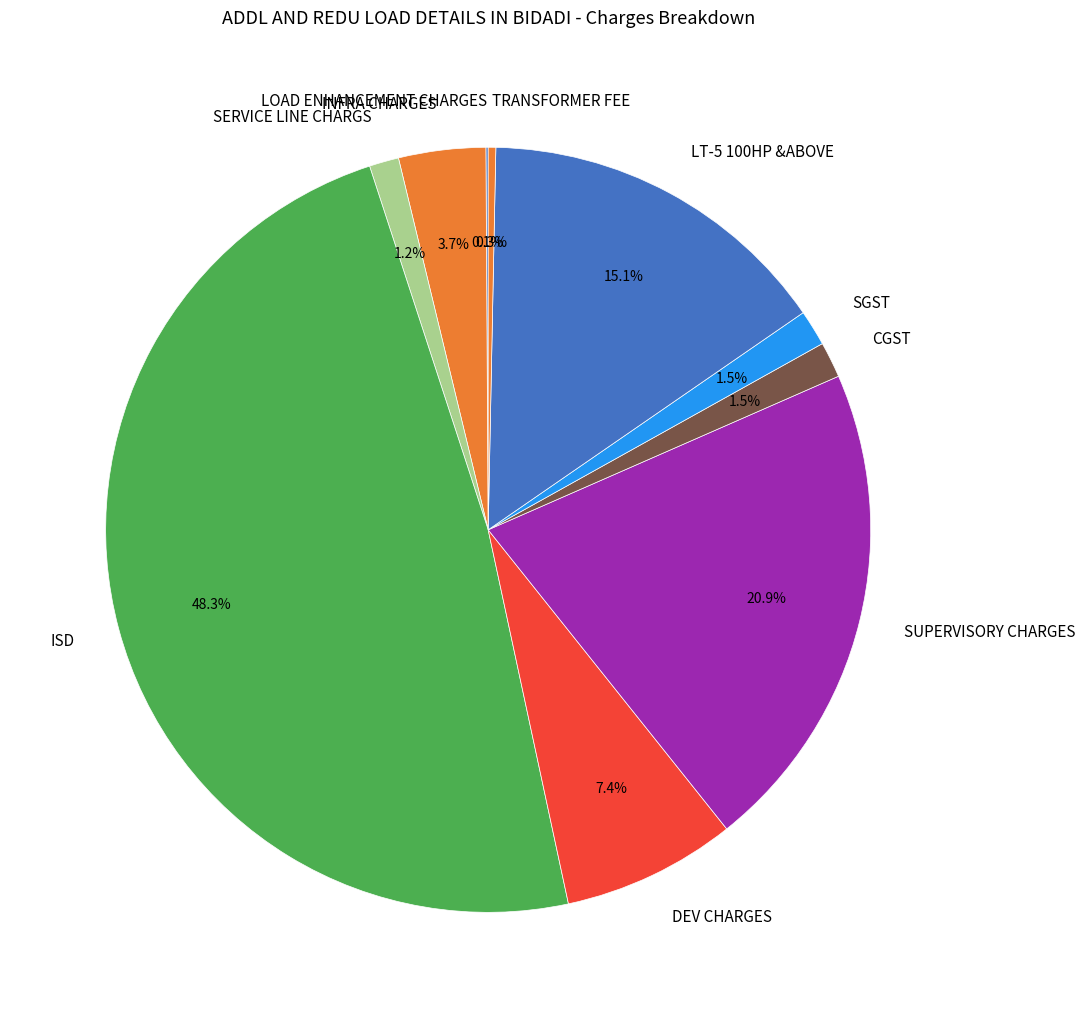

Which has a higher value, DEV CHARGES or INFRA CHARGES?

DEV CHARGES